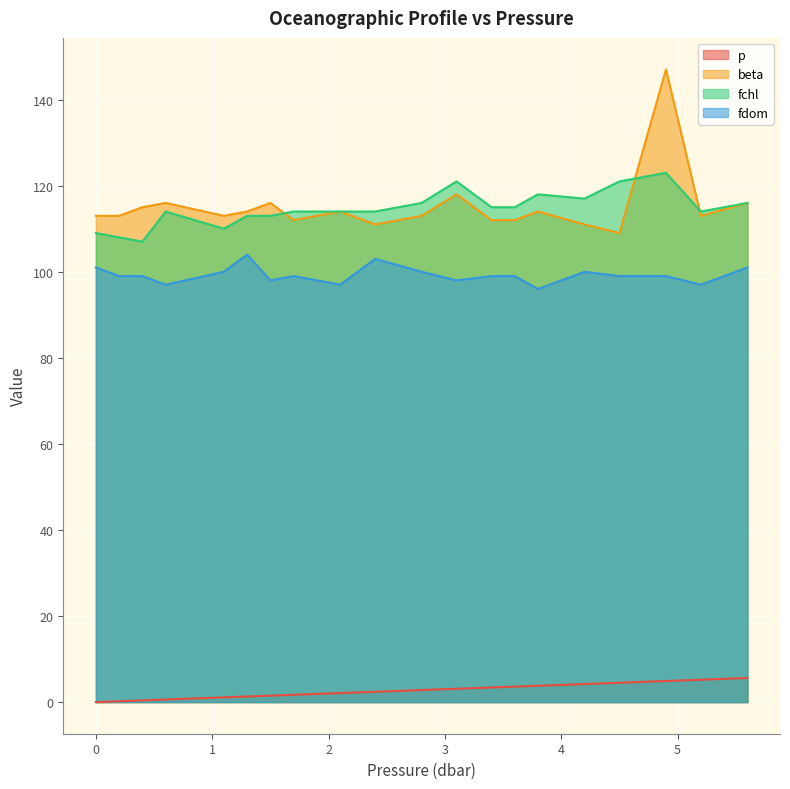

What are all the series names shown in the legend?

p, beta, fchl, fdom